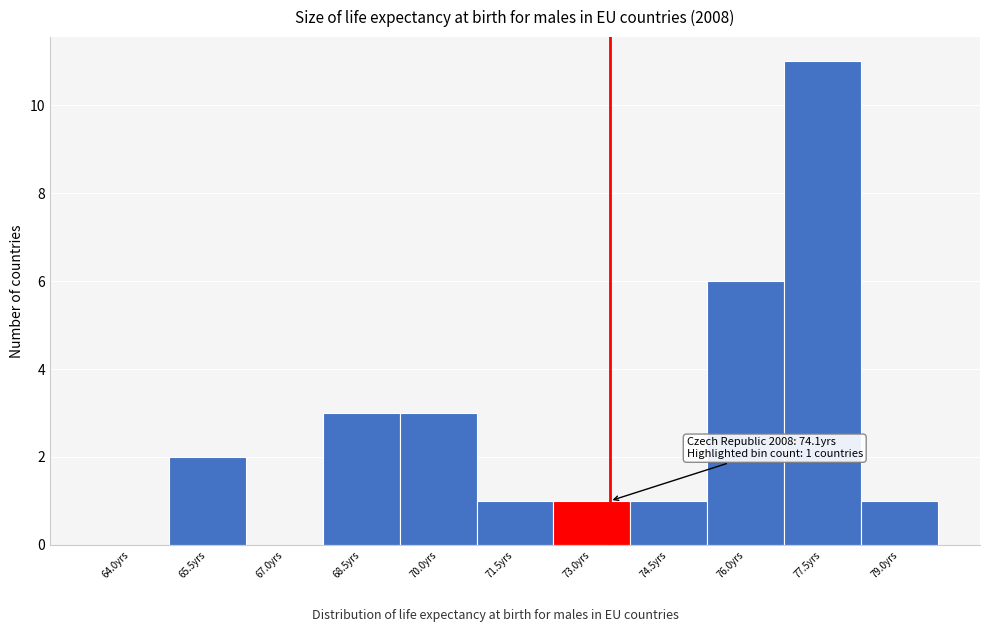

Reading left to right, what are all the values shown in this chart?

64.0yrs=0	65.5yrs=2	67.0yrs=0	68.5yrs=3	70.0yrs=3	71.5yrs=1	73.0yrs=1	74.5yrs=1	76.0yrs=6	77.5yrs=11	79.0yrs=1